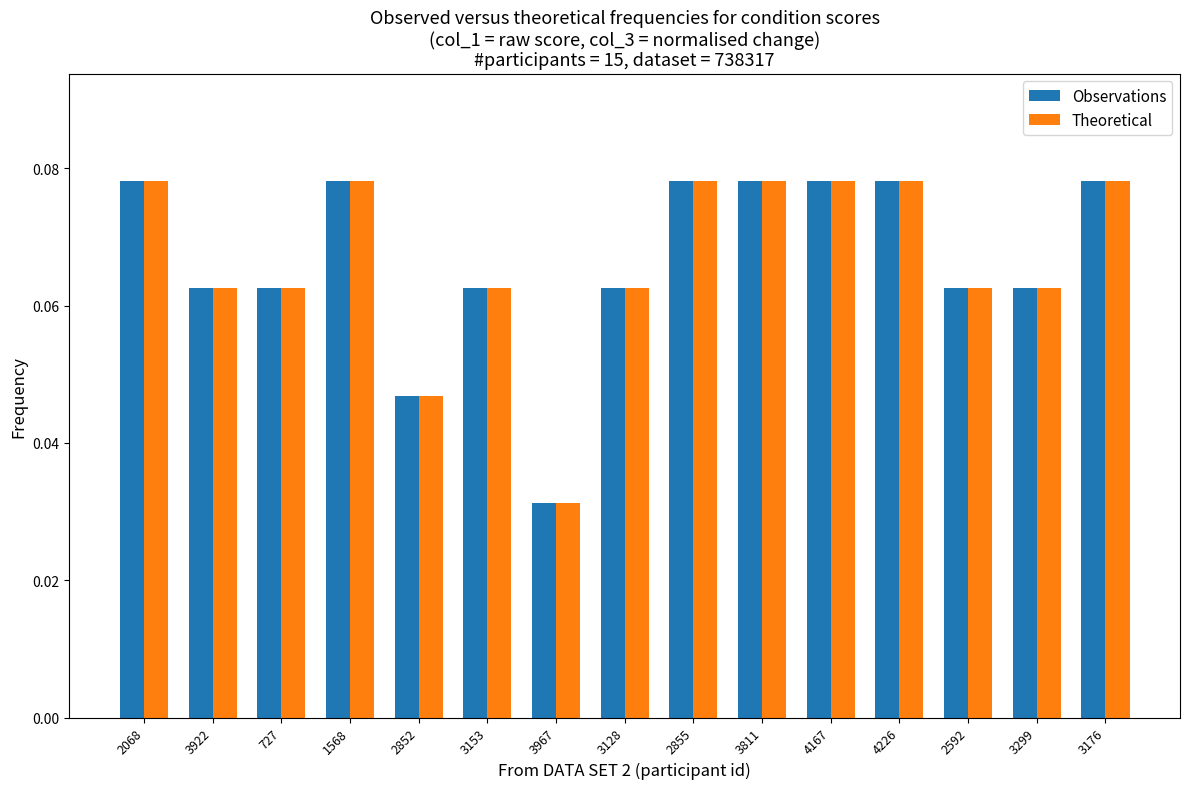

At which label is Observations closest to 0?

3967